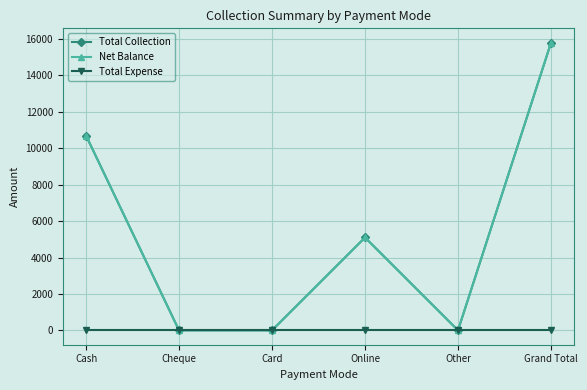

What is the label of the 1st point from the left?

Cash